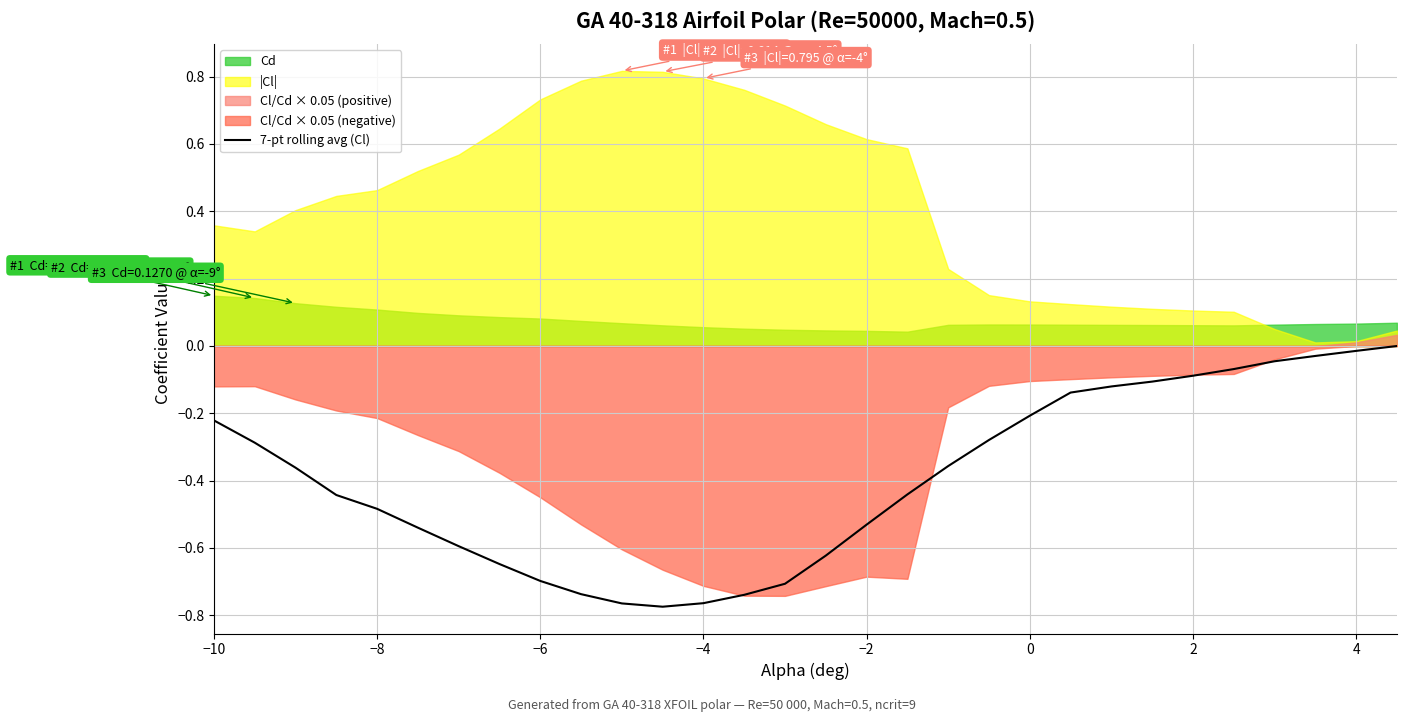

True or false: the data has more than 2 interior local peaks.

False